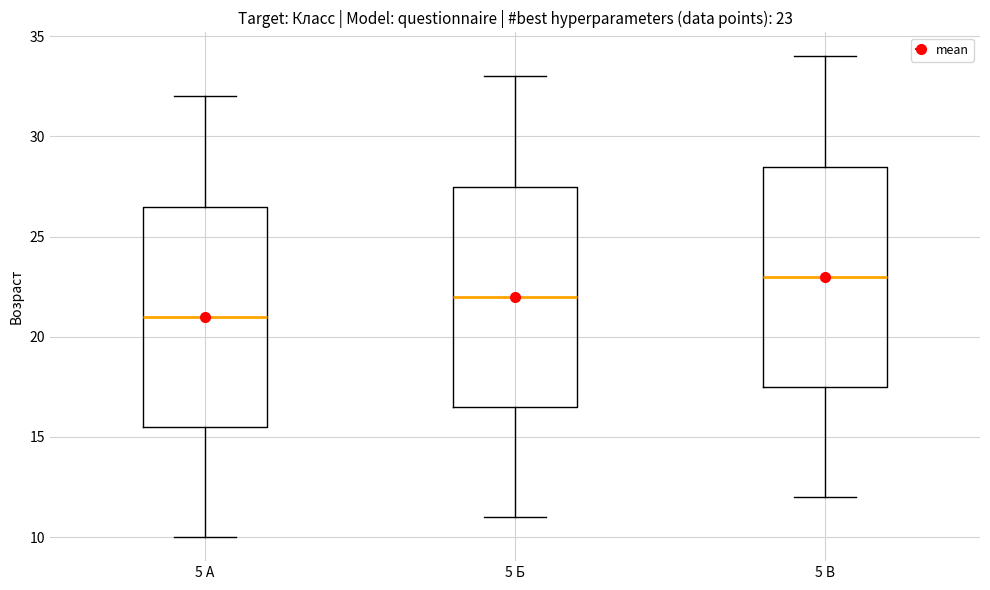

Which box's median line is the lowest?

5 А